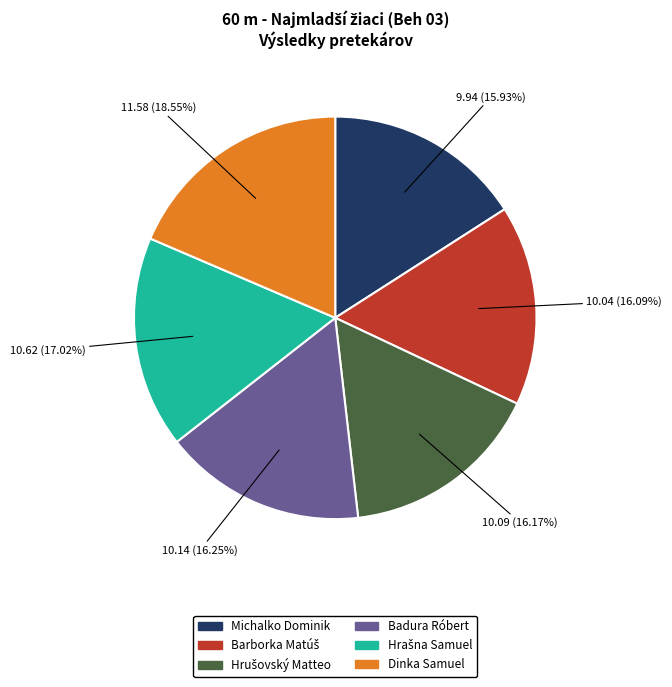

Combined, do Badura Róbert and Dinka Samuel account for over 50%?

No